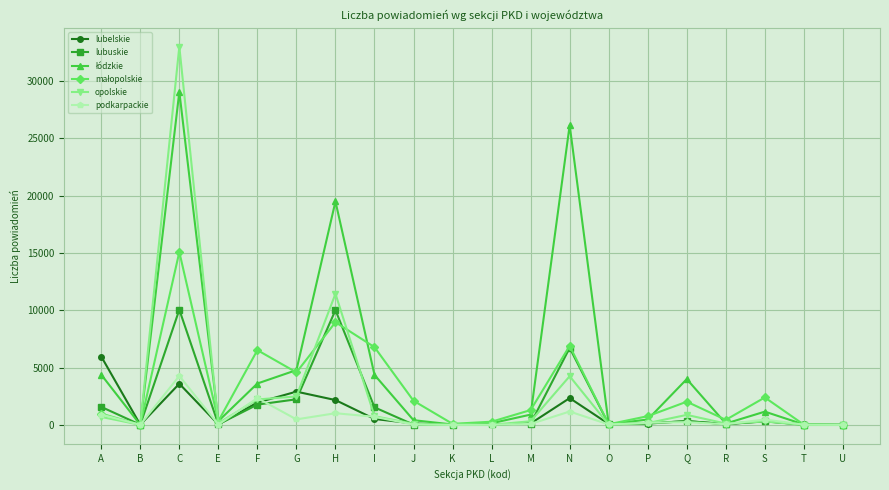

What is the highest value of the lubelskie series?

5961